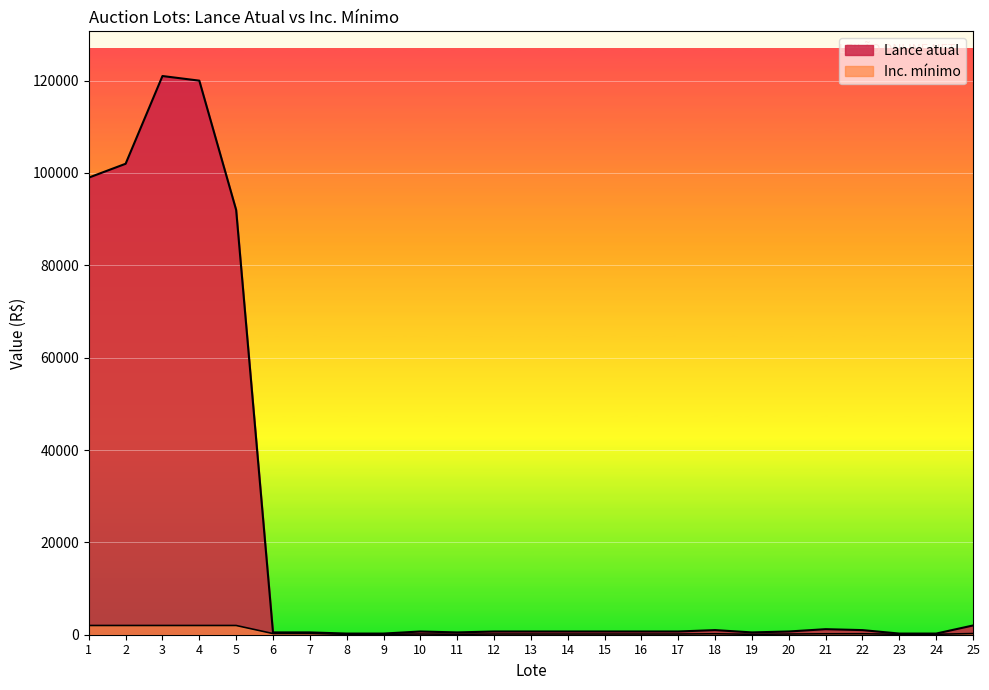

Which series has the largest range (max minus min)?

Lance atual